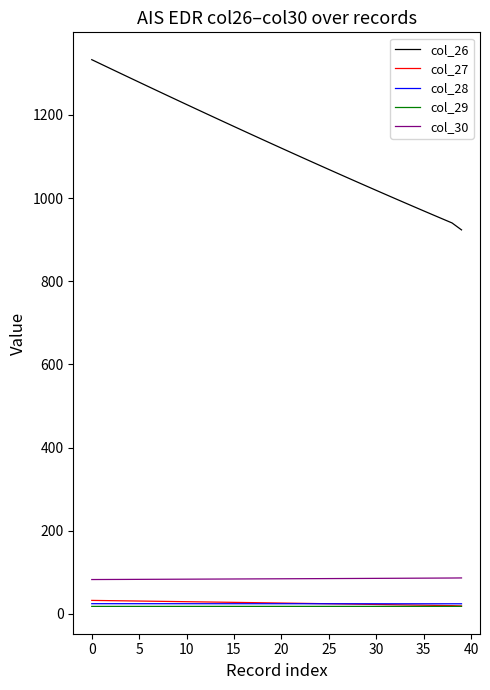

What are all the series names shown in the legend?

col_26, col_27, col_28, col_29, col_30